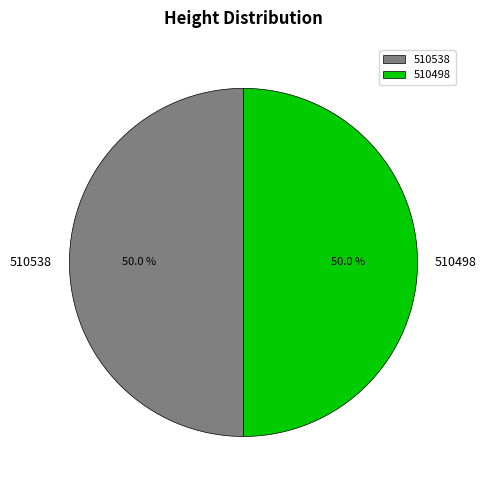

What portion of the pie excludes 510498?

50.0%